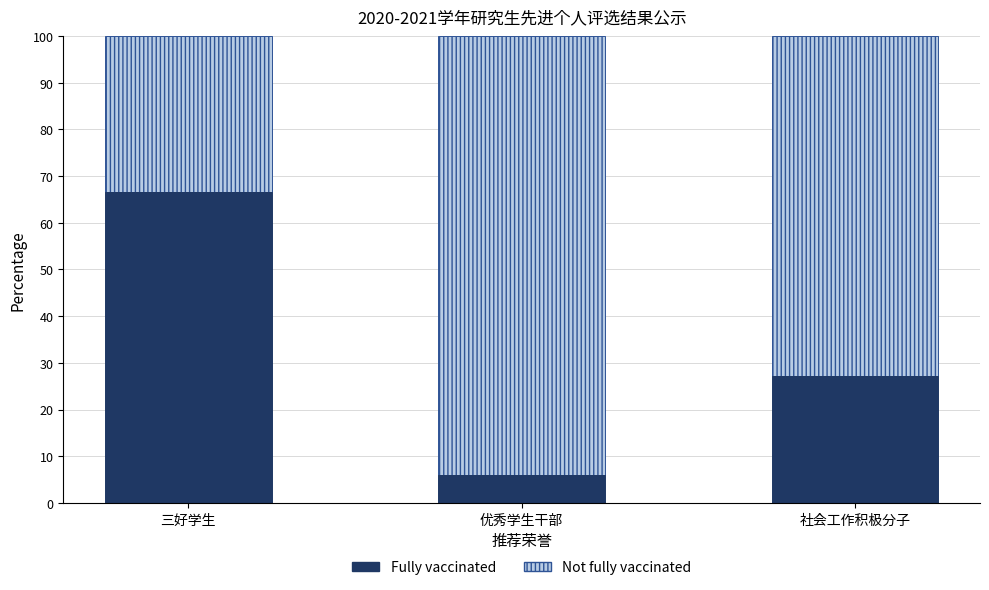

Reading left to right, transcribe the values for Fully vaccinated.

66.7	6.1	27.3